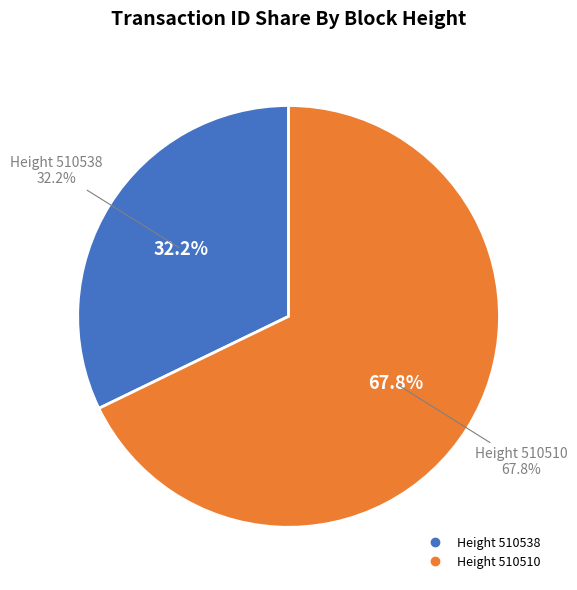

What portion of the pie excludes 510510?

32.2%